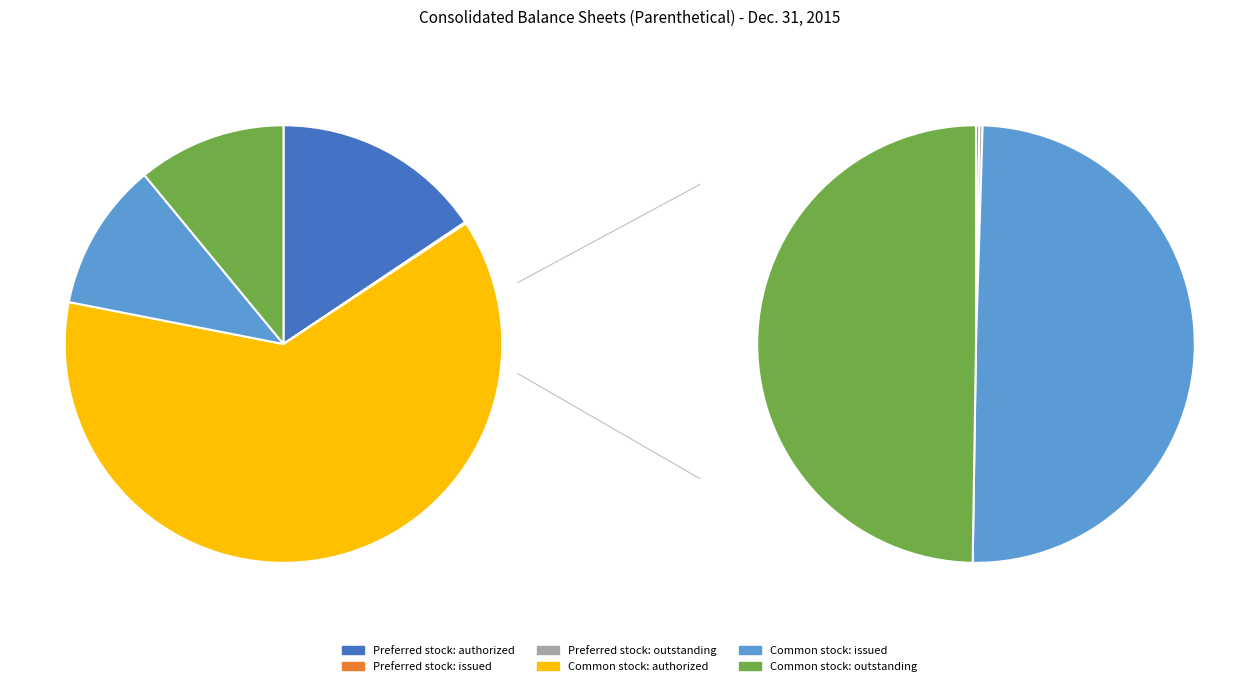

What percentage is NOT represented by Preferred stock: outstanding?

99.9%